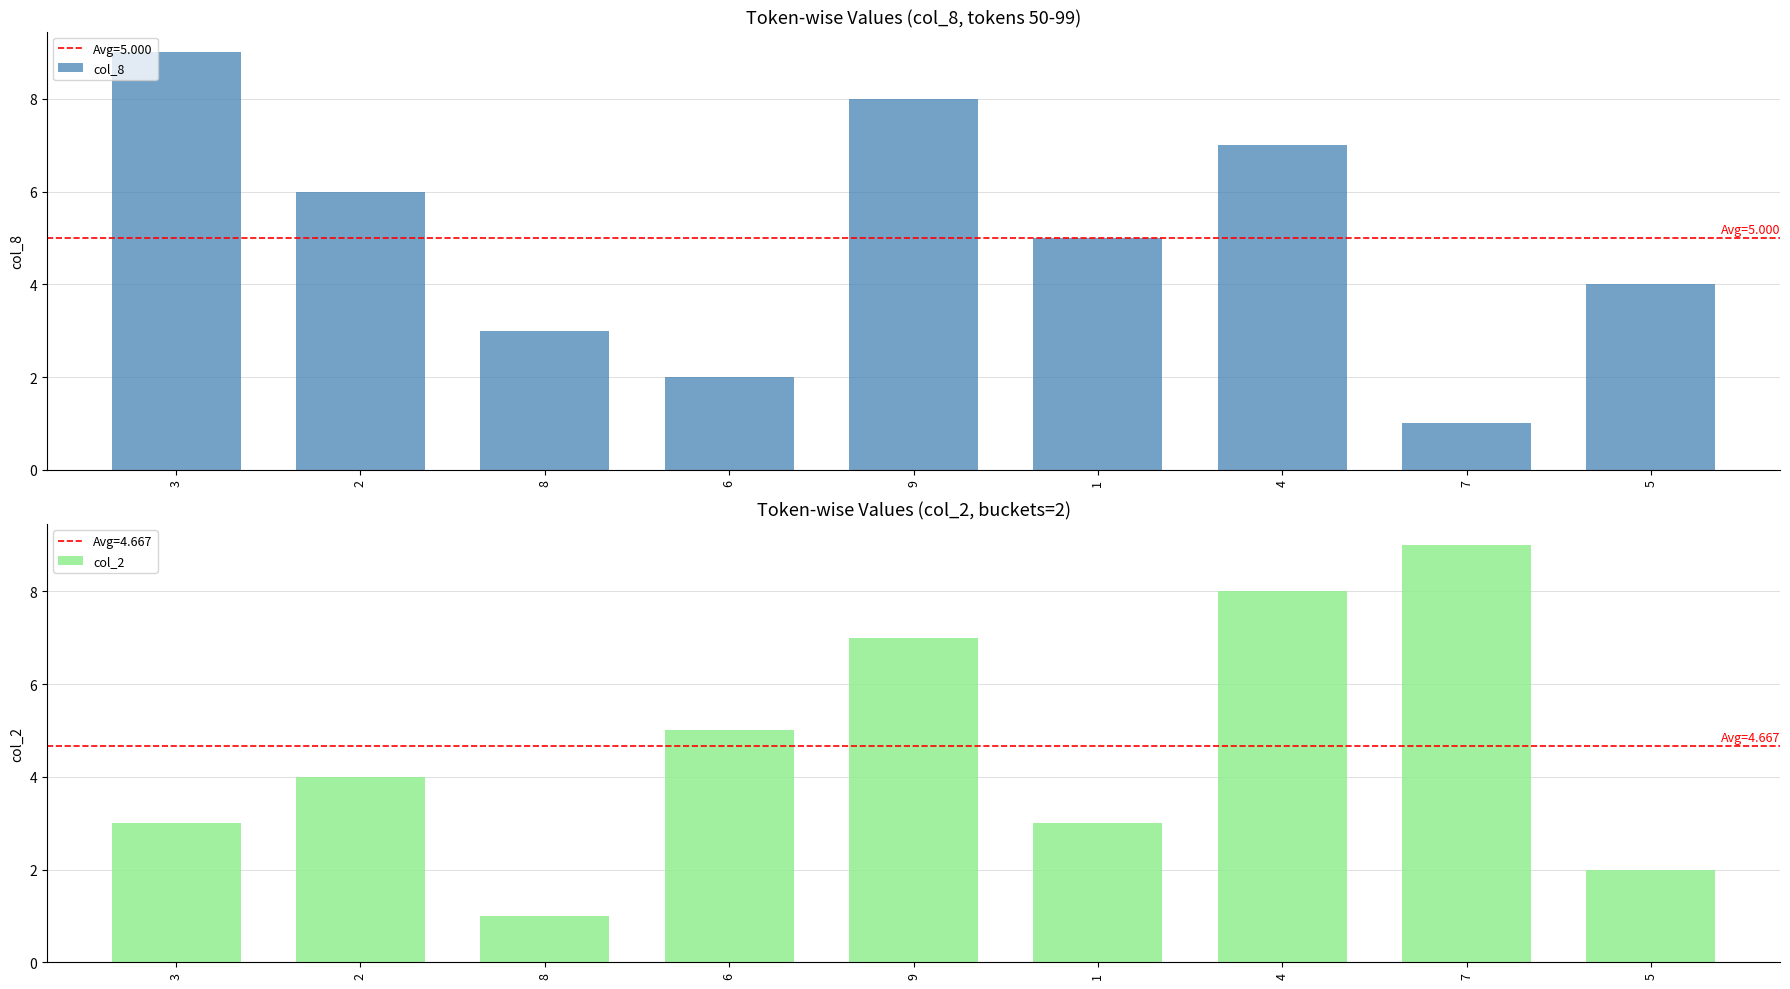

The col_8 series shows 6 at 5. True or false?

False